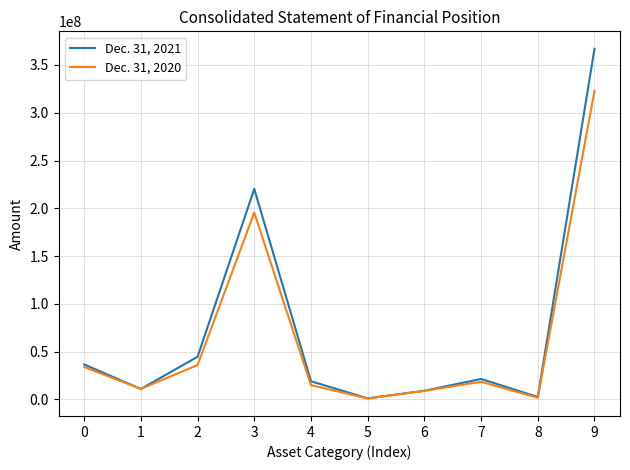

List the series in order of their overall mean, highest first.

Dec. 31, 2021, Dec. 31, 2020